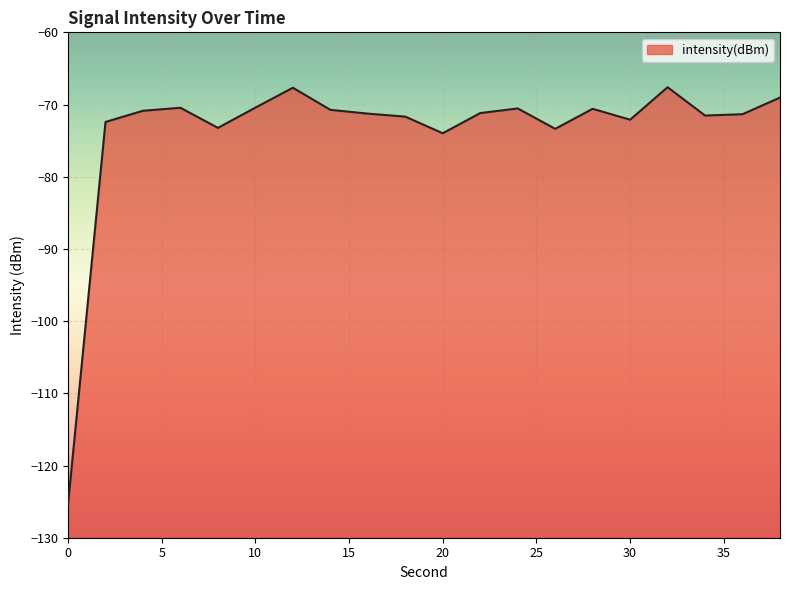

Rank the categories by value from lowest to highest.

0, 20, 26, 8, 2, 30, 18, 34, 36, 16, 22, 4, 14, 28, 24, 6, 10, 38, 12, 32